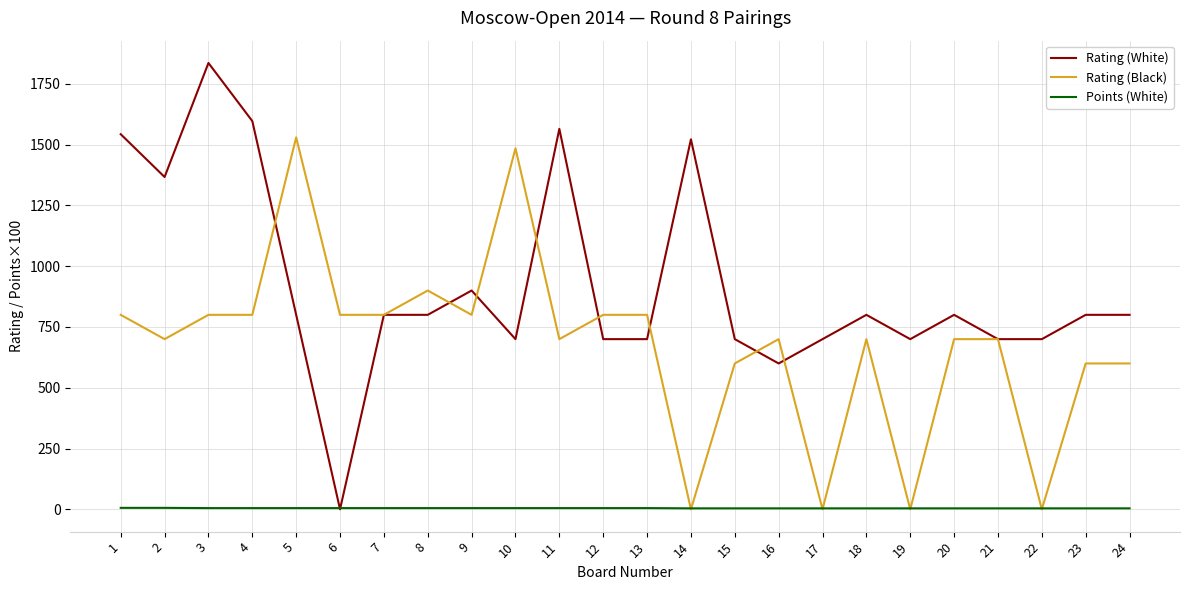

How many categories are shown in the chart?

24